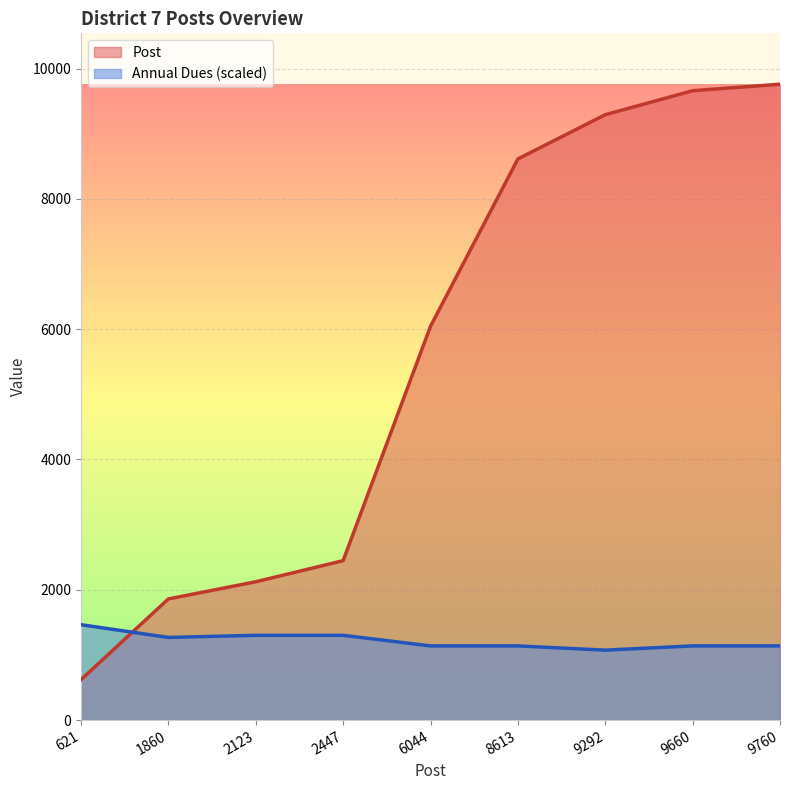

What is the value of the Annual Dues point at the 1st from the left?

1464.0